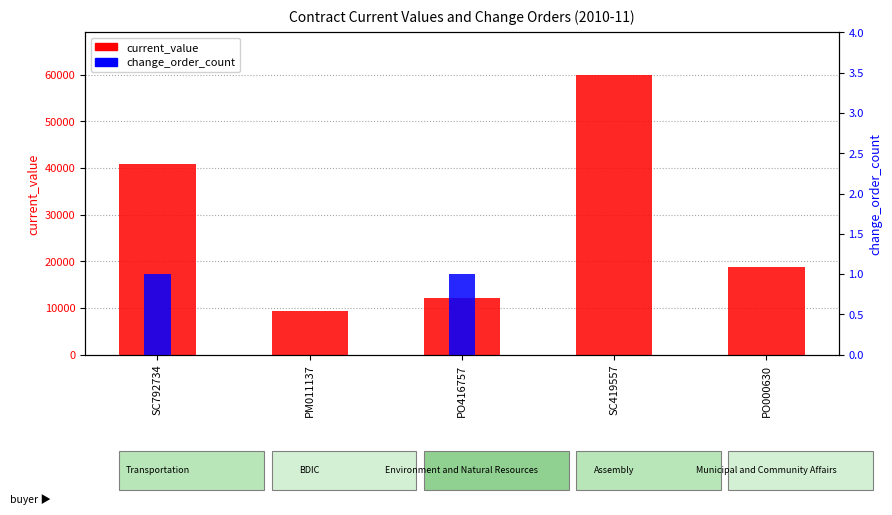

What is the difference between the maximum and minimum values in the change_order_count series?

1.0